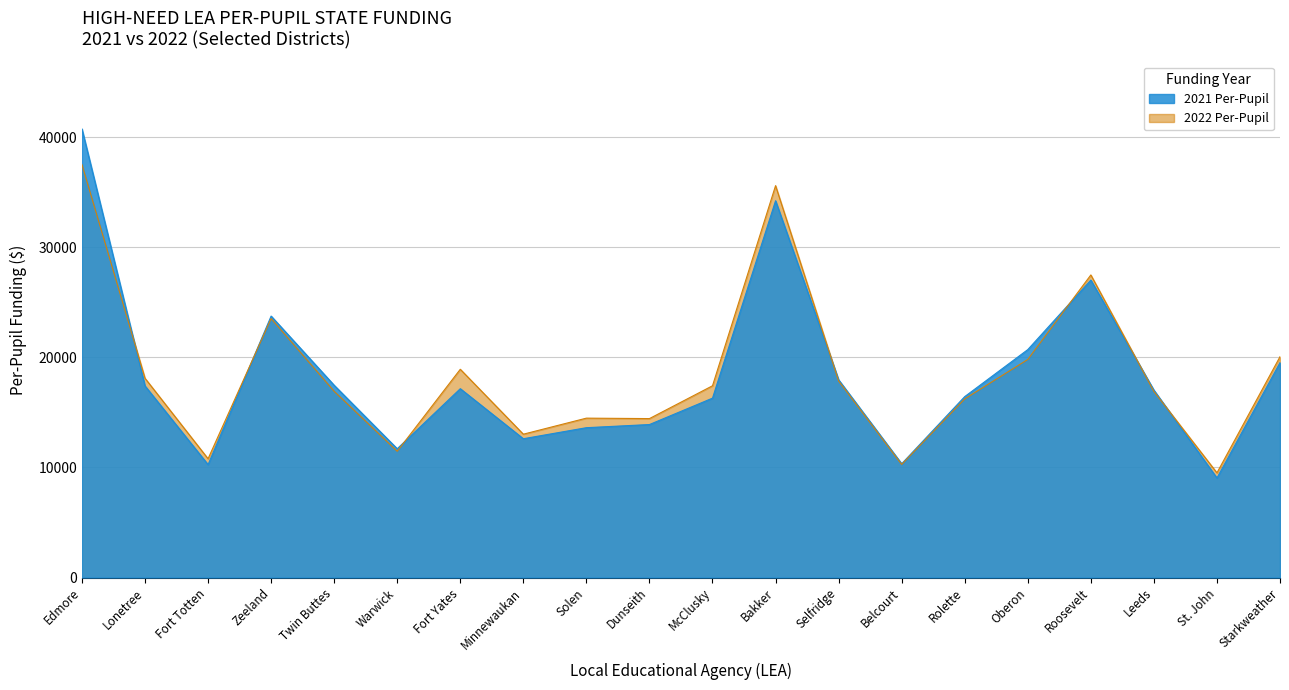

What is the label of the 9th point from the left?

Solen